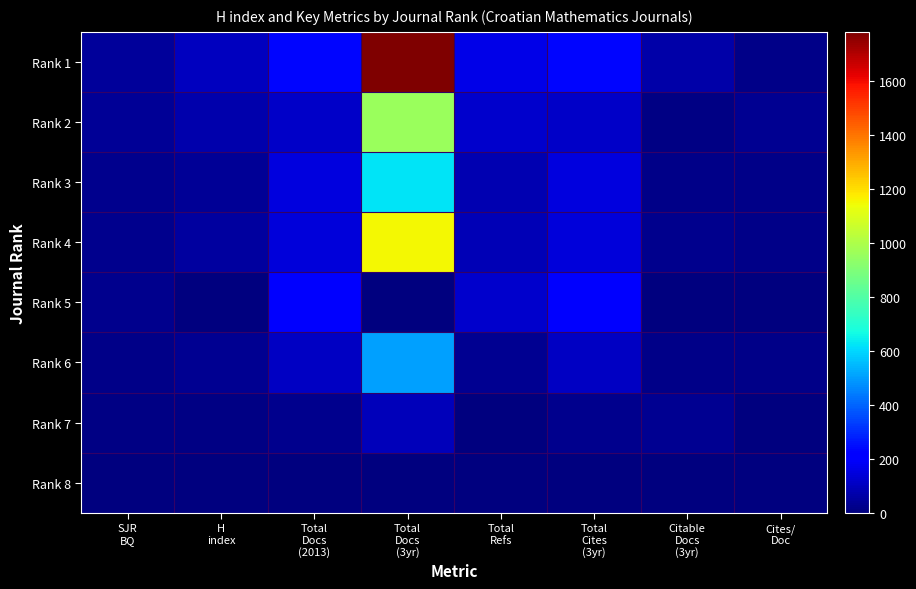

Reading left to right, extract all data points from this chart.

Rank 1: SJR
BQ=48	H
index=98	Total
Docs
(2013)=236	Total
Docs
(3yr)=1781	Total
Refs=166	Total
Cites
(3yr)=236	Citable
Docs
(3yr)=65	Cites/
Doc=18
Rank 2: SJR
BQ=36	H
index=71	Total
Docs
(2013)=117	Total
Docs
(3yr)=956	Total
Refs=120	Total
Cites
(3yr)=117	Citable
Docs
(3yr)=13	Cites/
Doc=29
Rank 3: SJR
BQ=24	H
index=39	Total
Docs
(2013)=153	Total
Docs
(3yr)=621	Total
Refs=80	Total
Cites
(3yr)=153	Citable
Docs
(3yr)=15	Cites/
Doc=16
Rank 4: SJR
BQ=22	H
index=53	Total
Docs
(2013)=141	Total
Docs
(3yr)=1154	Total
Refs=87	Total
Cites
(3yr)=141	Citable
Docs
(3yr)=21	Cites/
Doc=14
Rank 5: SJR
BQ=21	H
index=0	Total
Docs
(2013)=212	Total
Docs
(3yr)=0	Total
Refs=125	Total
Cites
(3yr)=211	Citable
Docs
(3yr)=0	Cites/
Doc=0
Rank 6: SJR
BQ=19	H
index=30	Total
Docs
(2013)=105	Total
Docs
(3yr)=506	Total
Refs=30	Total
Cites
(3yr)=105	Citable
Docs
(3yr)=19	Cites/
Doc=19
Rank 7: SJR
BQ=13	H
index=7	Total
Docs
(2013)=22	Total
Docs
(3yr)=91	Total
Refs=1	Total
Cites
(3yr)=22	Citable
Docs
(3yr)=33	Cites/
Doc=0
Rank 8: SJR
BQ=6	H
index=1	Total
Docs
(2013)=0	Total
Docs
(3yr)=2	Total
Refs=0	Total
Cites
(3yr)=0	Citable
Docs
(3yr)=0	Cites/
Doc=0